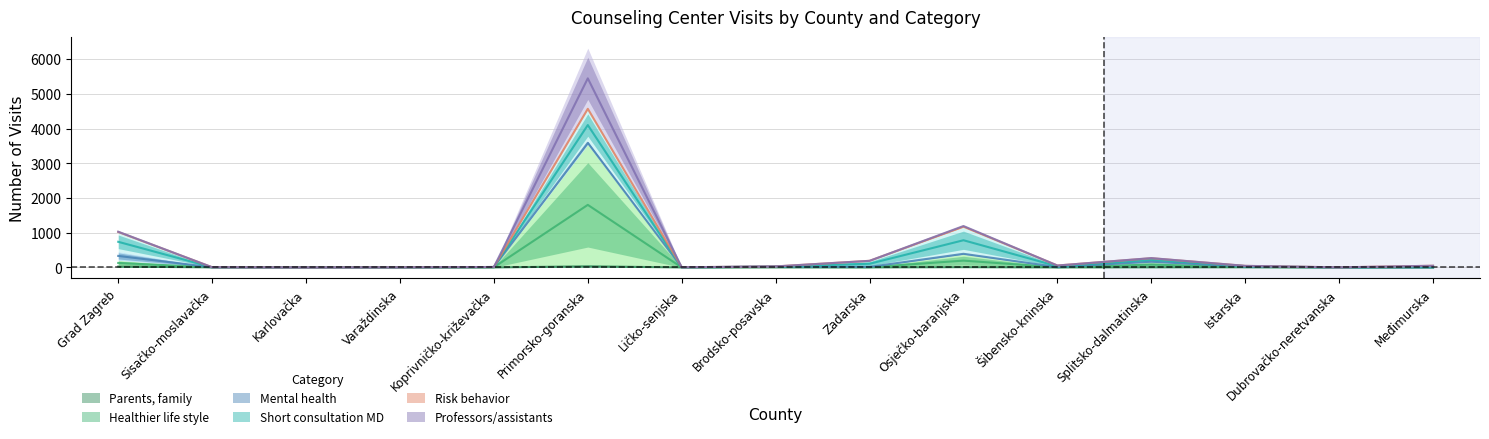

What is the highest value of the Parents, family series?

33.5